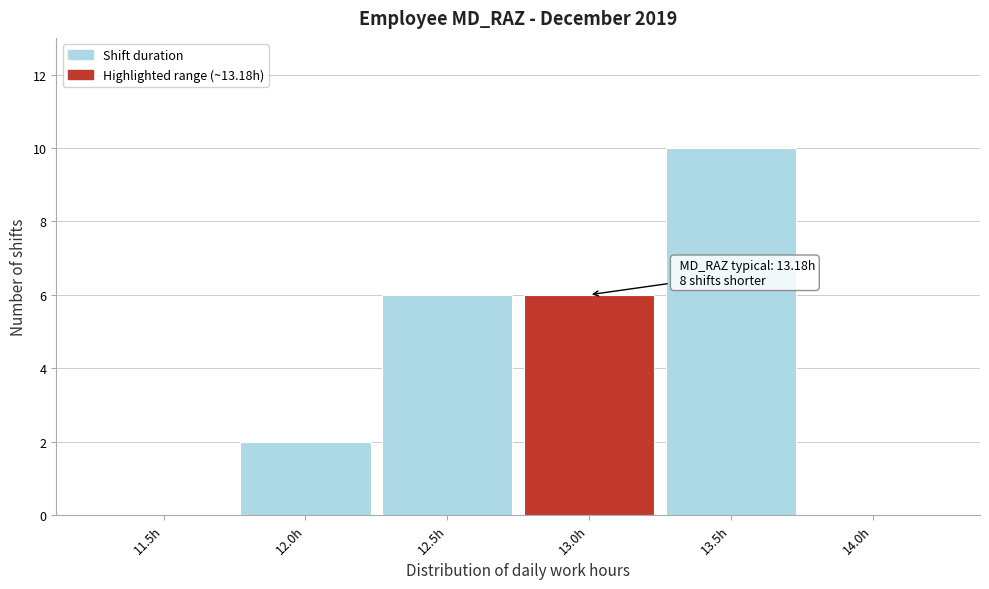

Reading left to right, what are all the values shown in this chart?

11.5h=0	12.0h=2	12.5h=6	13.0h=6	13.5h=10	14.0h=0